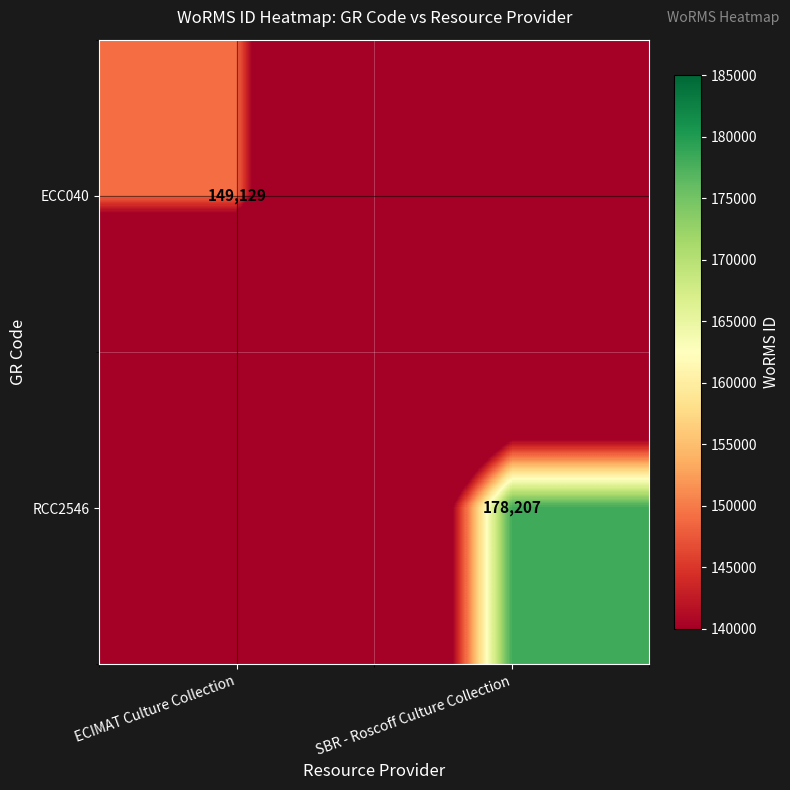

Count the number of data series in this chart.

2